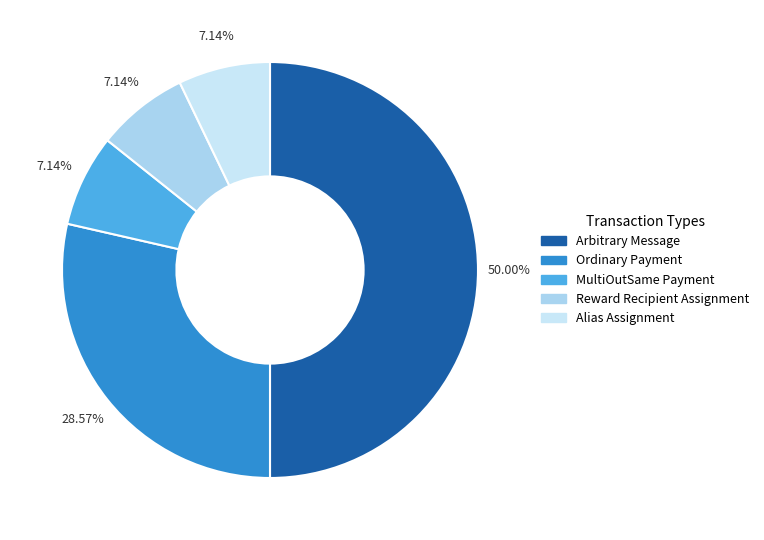

To the nearest percent, what is the average slice percentage?

20%